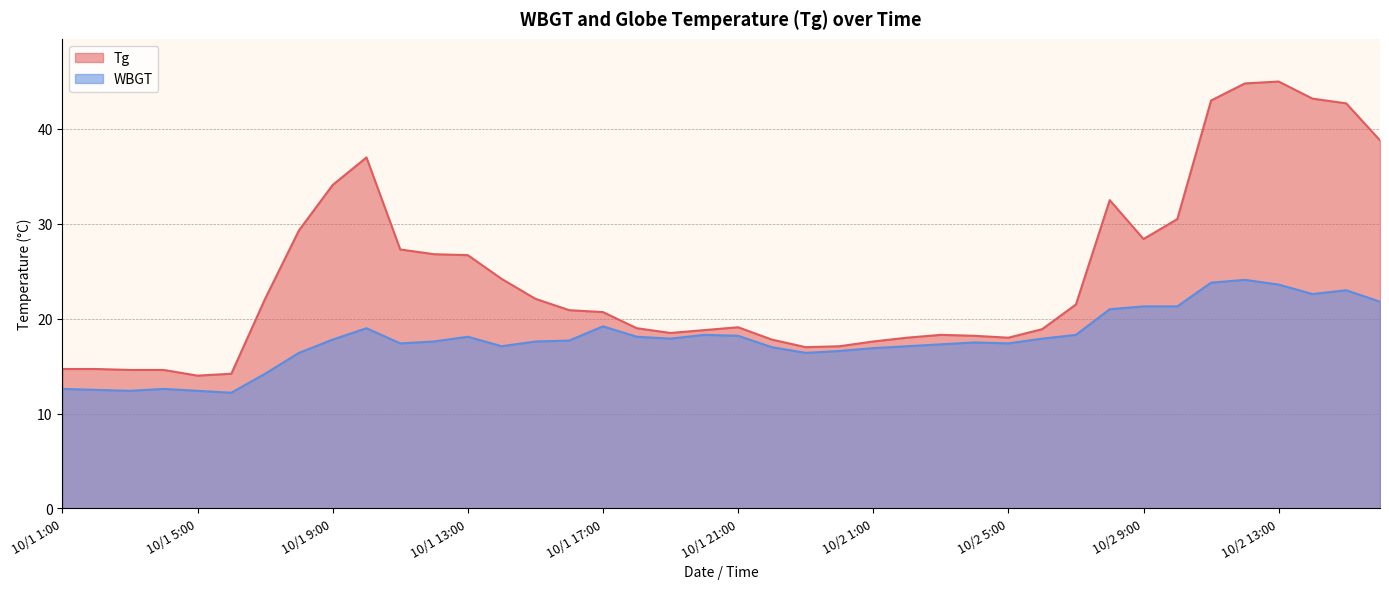

At which label does WBGT first exceed 17?

10/1 9:00